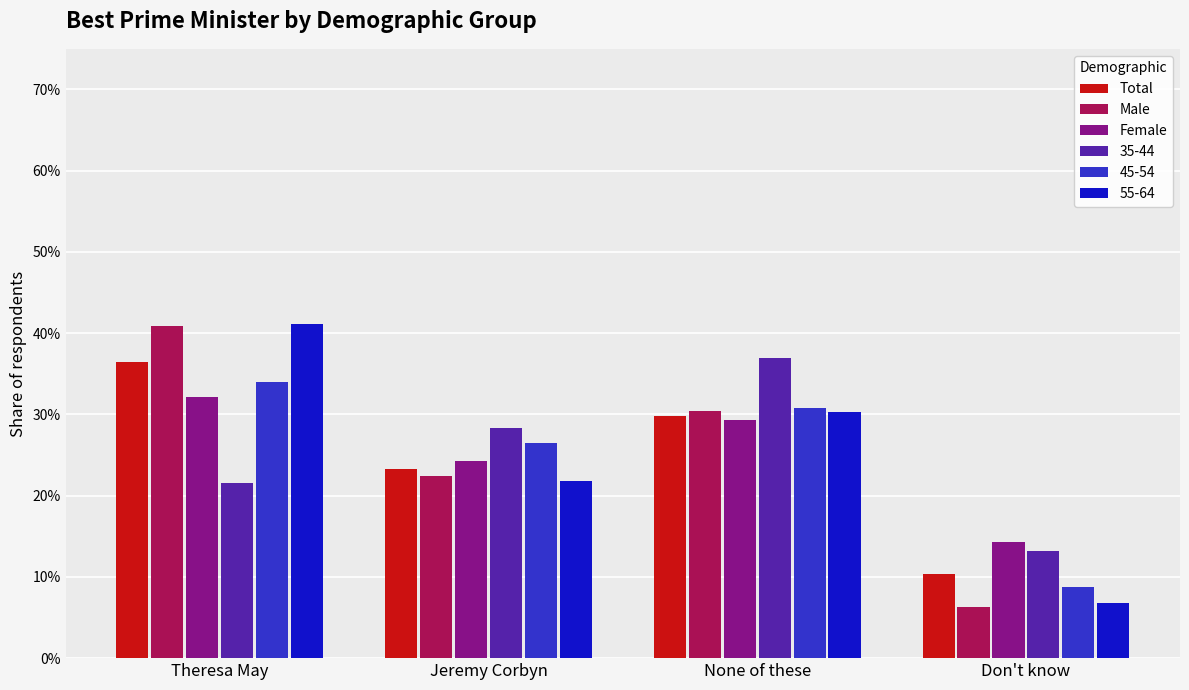

What is the label of the 4th bar from the left?

Don't know